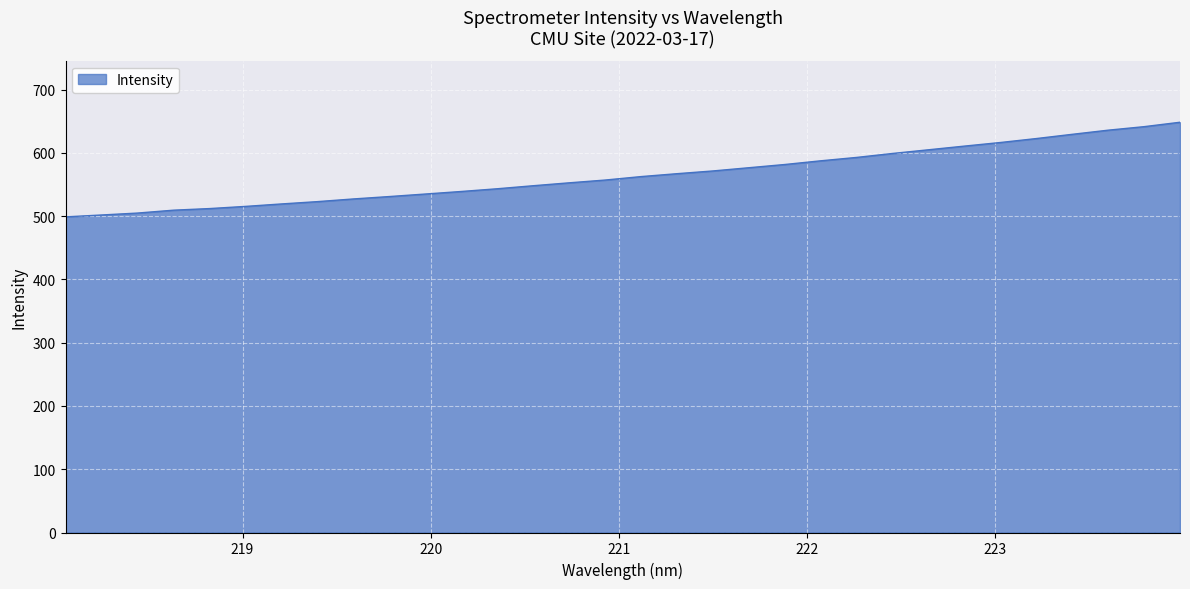

What is the minimum value shown in the chart?

498.9